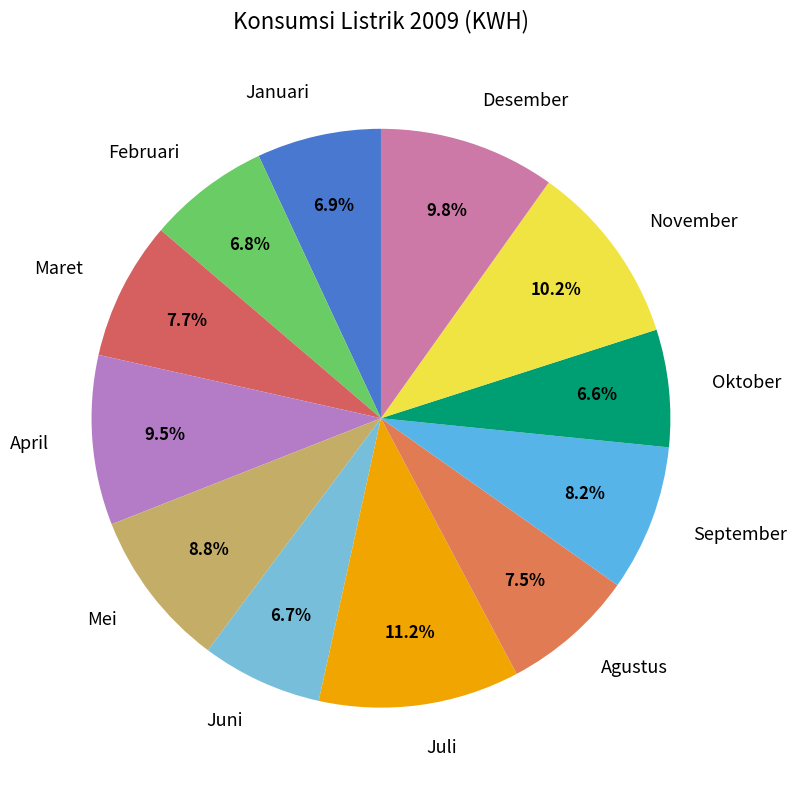

What percentage is the Juni slice, to the nearest percent?

7%